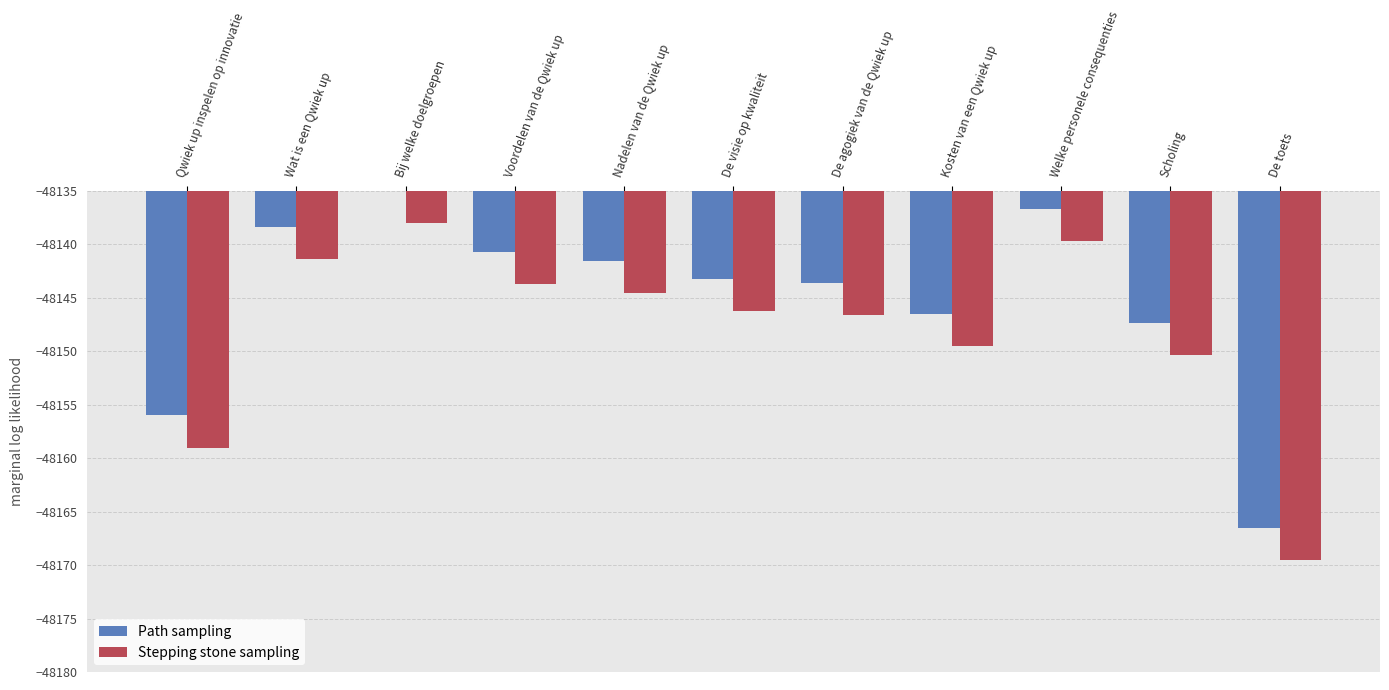

What is the label of the 3rd bar from the left?

Bij welke doelgroepen